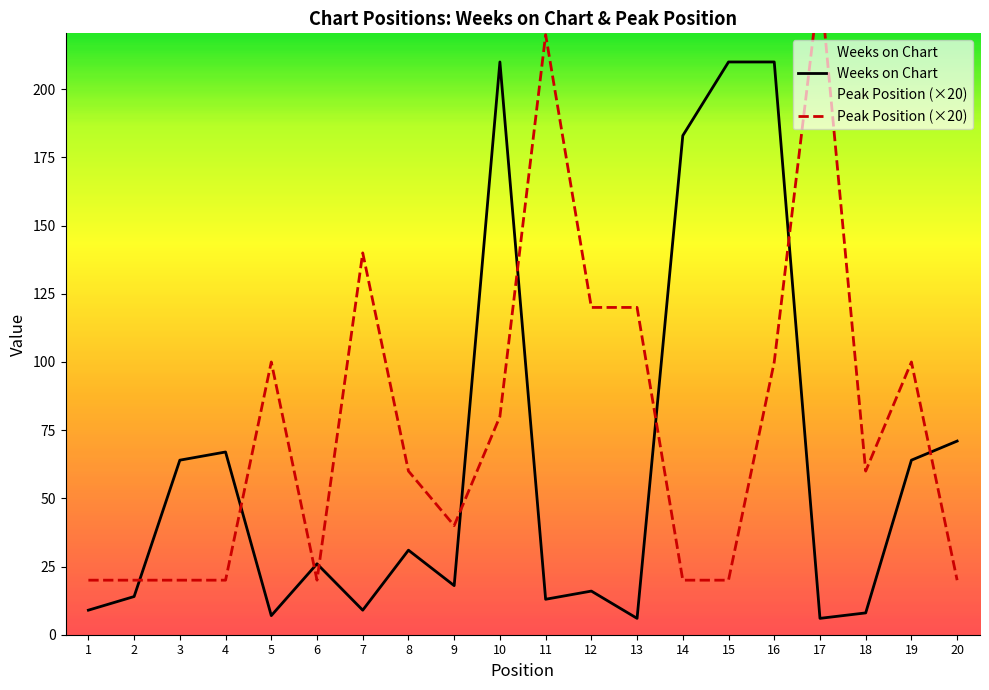

What is the maximum value shown in the chart?

240